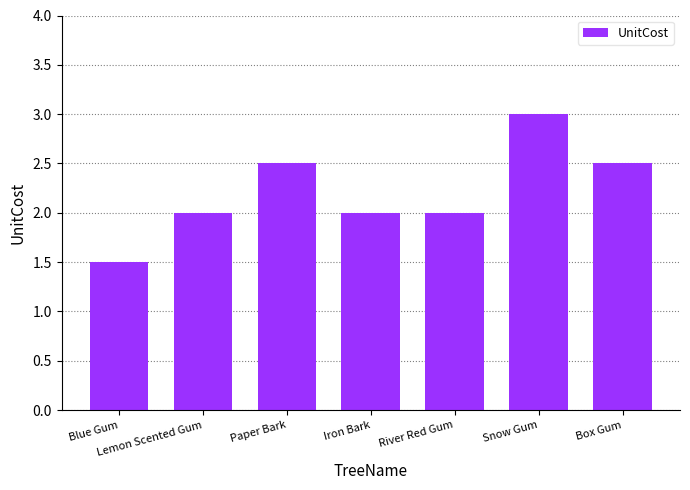

Which category has the highest value across all series?

Snow Gum